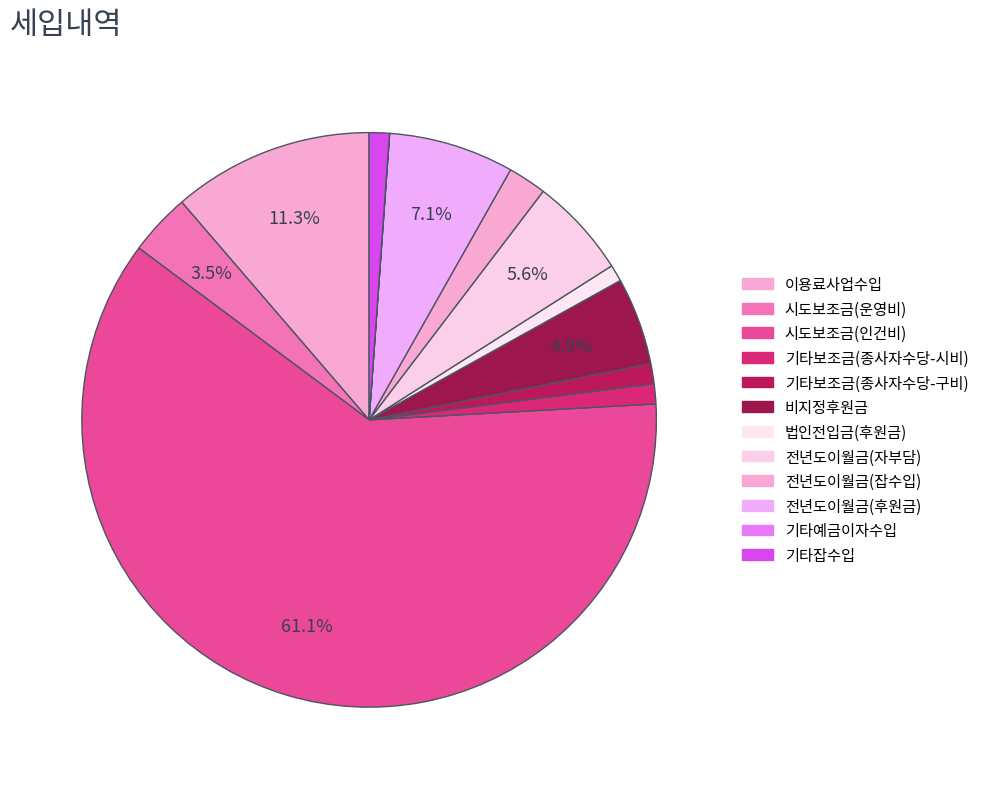

Which slice is the largest?

시도보조금(인건비)